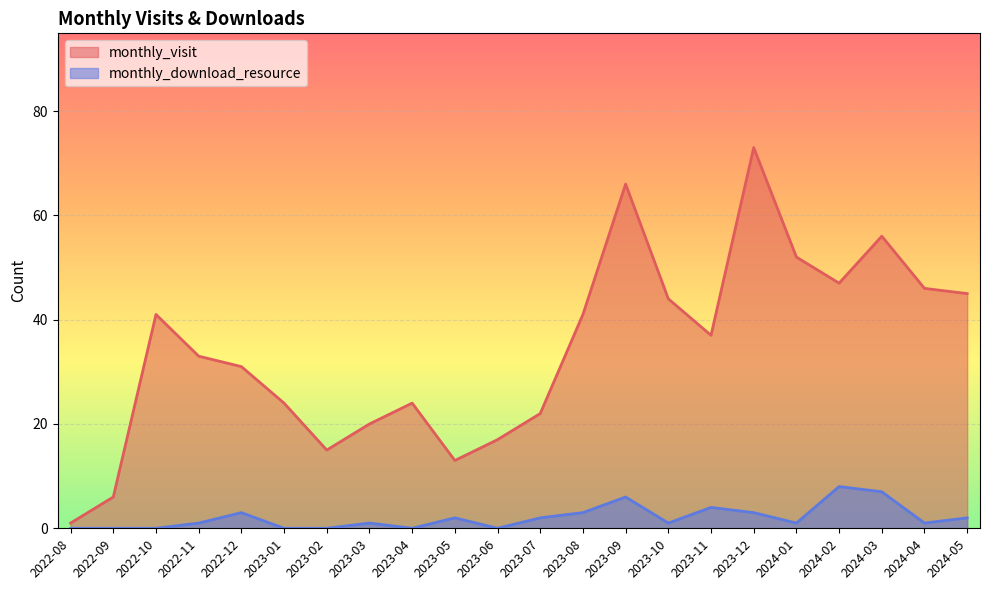

At which category does monthly_download_resource reach its first local peak?

2022-12